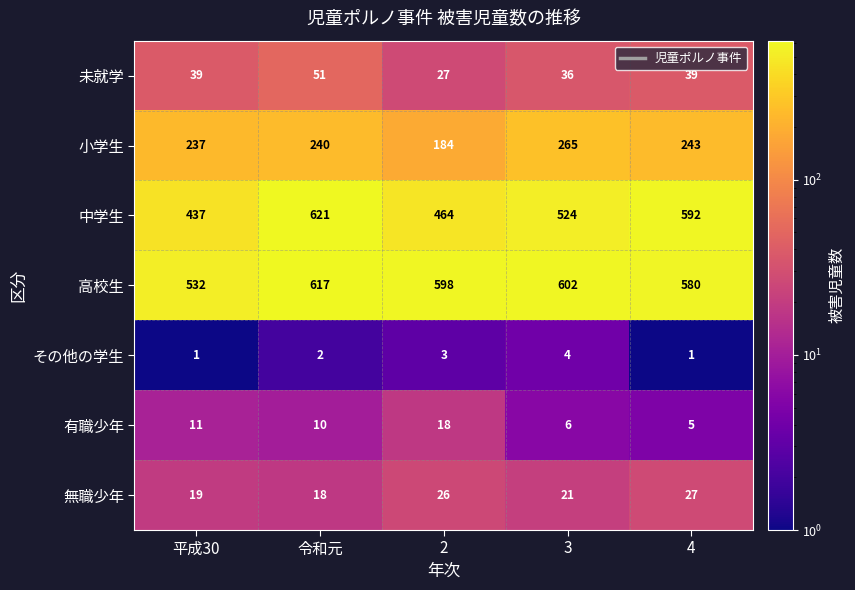

List the series in order of their peak value, lowest first.

その他の学生, 有職少年, 無職少年, 未就学, 小学生, 高校生, 中学生